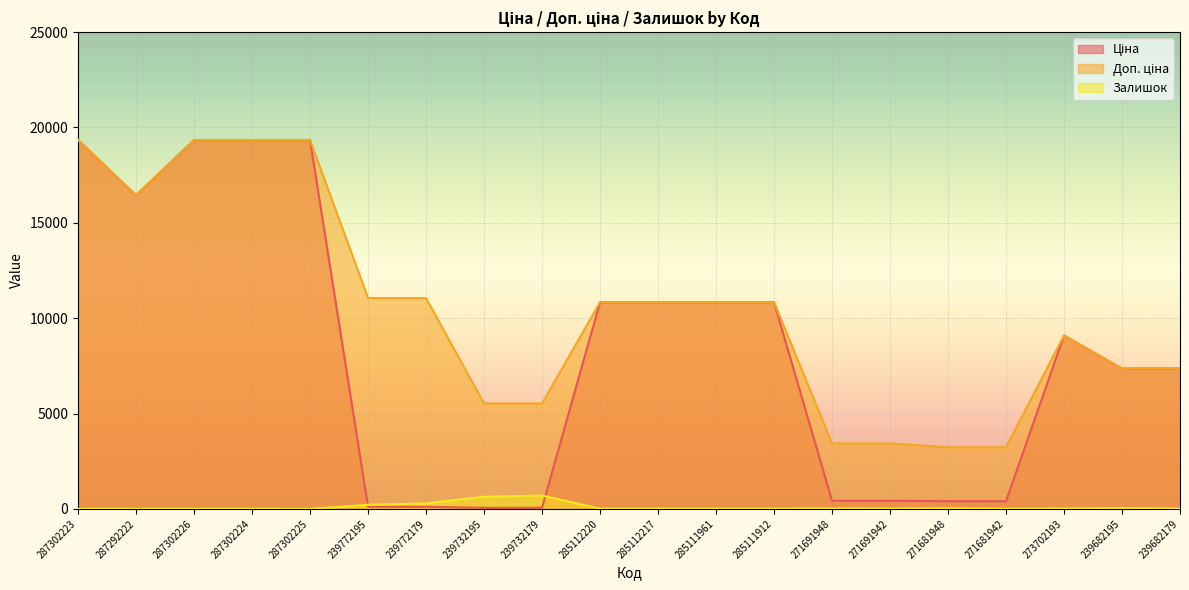

Reading left to right, list all the values displayed in this chart.

Ціна: 19343.1	16448.2	19343.1	19343.1	19343.1	110.5	110.5	55.3	55.3	10840.1	10840.1	10840.1	10840.1	429.3	429.3	403.6	403.6	9092.0	7360.2	7360.2
Доп. ціна: 19343.1	16448.2	19343.1	19343.1	19343.1	11055.0	11055.0	5528.0	5528.0	10840.1	10840.1	10840.1	10840.1	3434.6	3434.6	3228.8	3228.8	9092.0	7360.2	7360.2
Залишок: 7.0	4.0	7.0	6.0	0.0	218.0	290.0	640.0	702.0	17.0	17.0	17.0	15.0	22.0	13.0	30.0	10.0	20.0	42.0	17.0